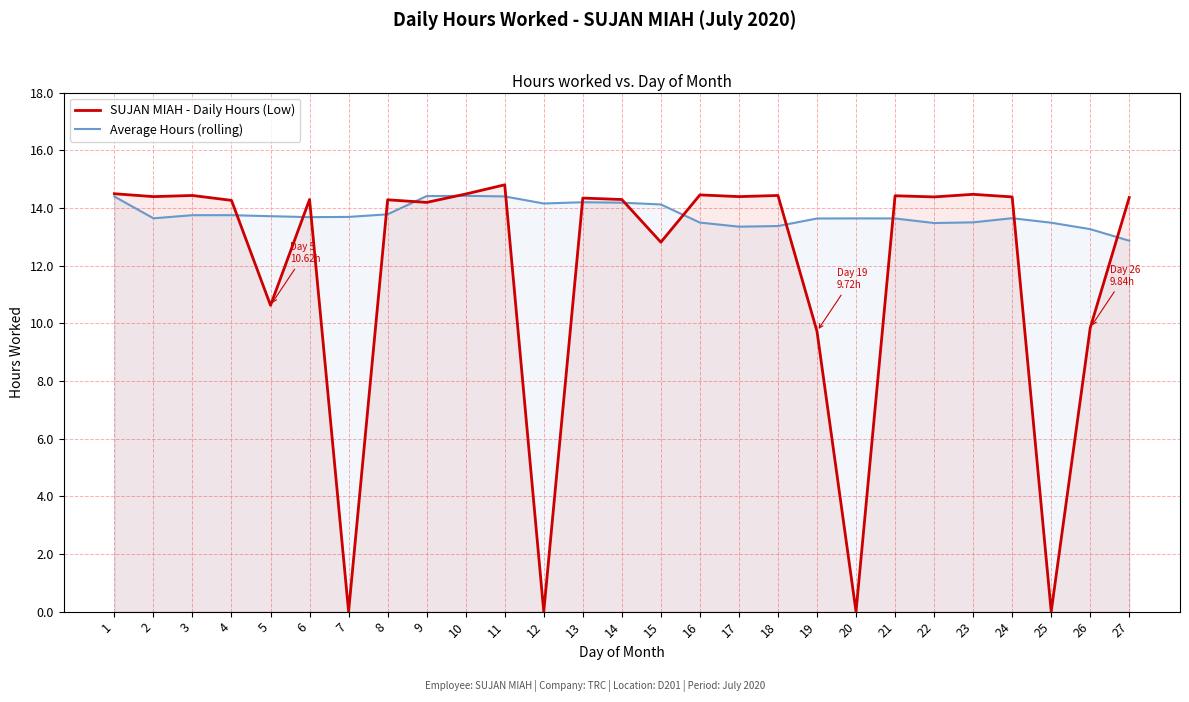

At which category does Average Hours (rolling) reach its first local valley?

2